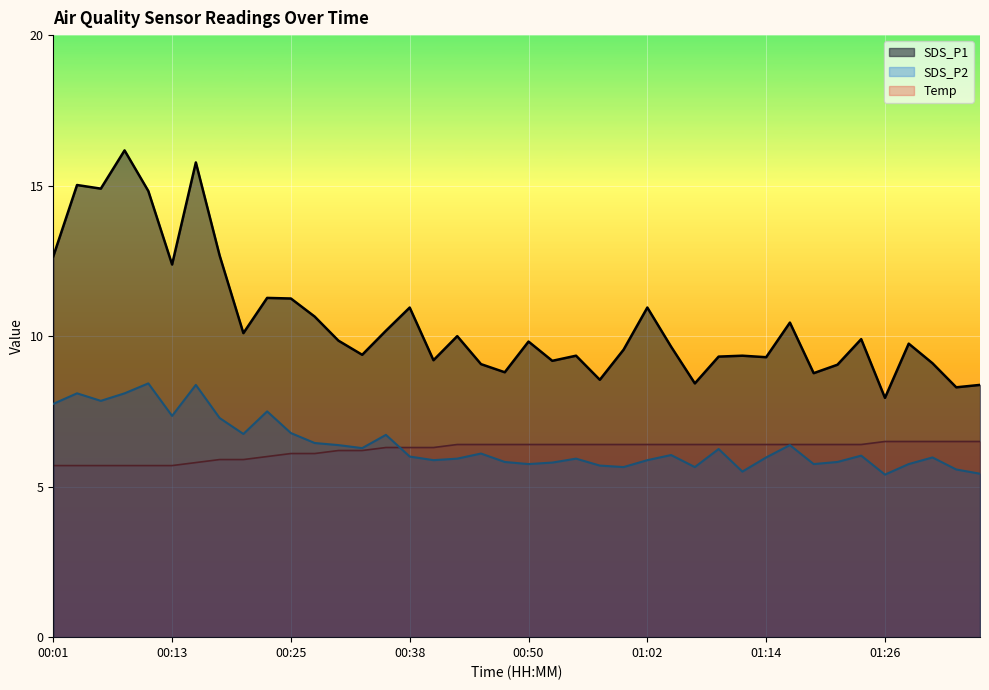

True or false: SDS_P1 has a value of 5.6 at 00:55.

False